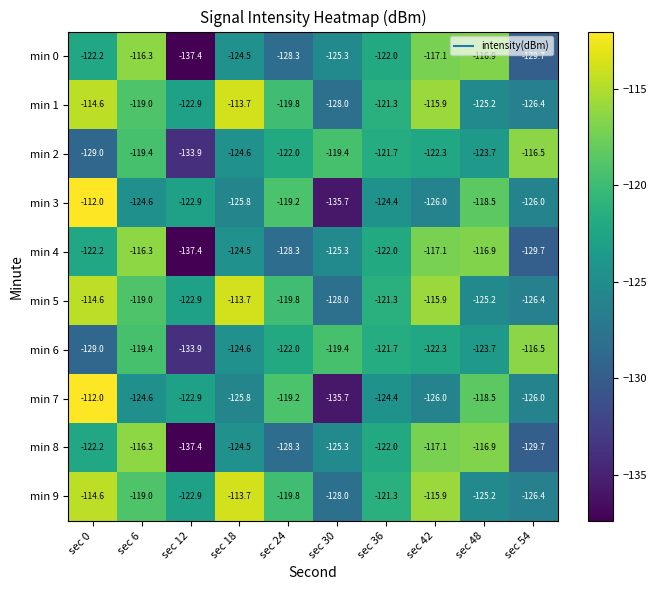

What is the difference between the min 3 values at sec 12 and sec 30?

12.8